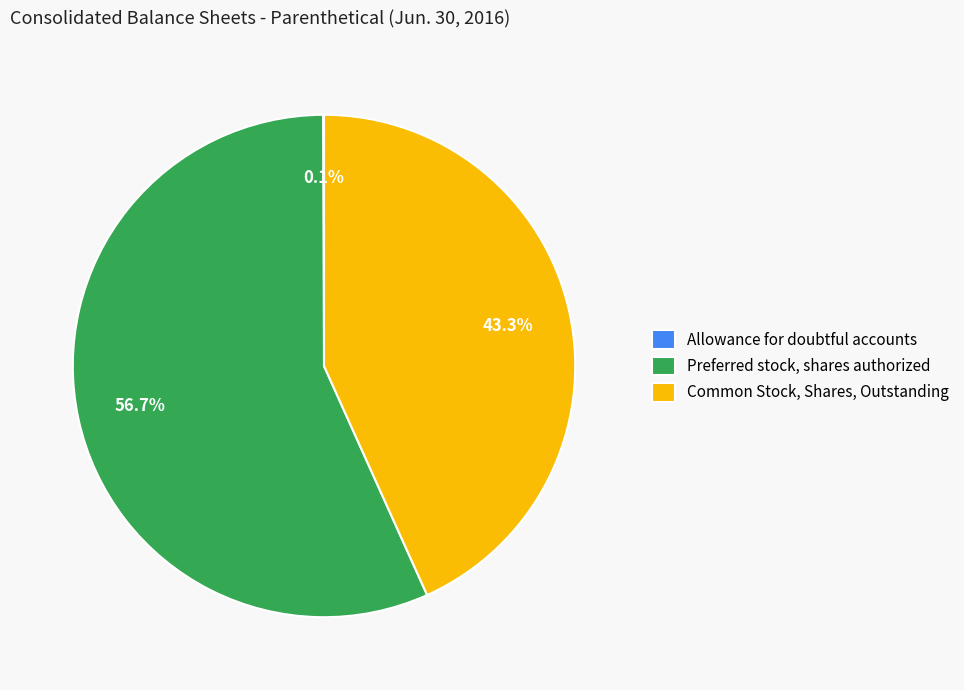

What is the ratio of the value at Preferred stock, shares authorized to the value at Common Stock, Shares, Outstanding?

1.3